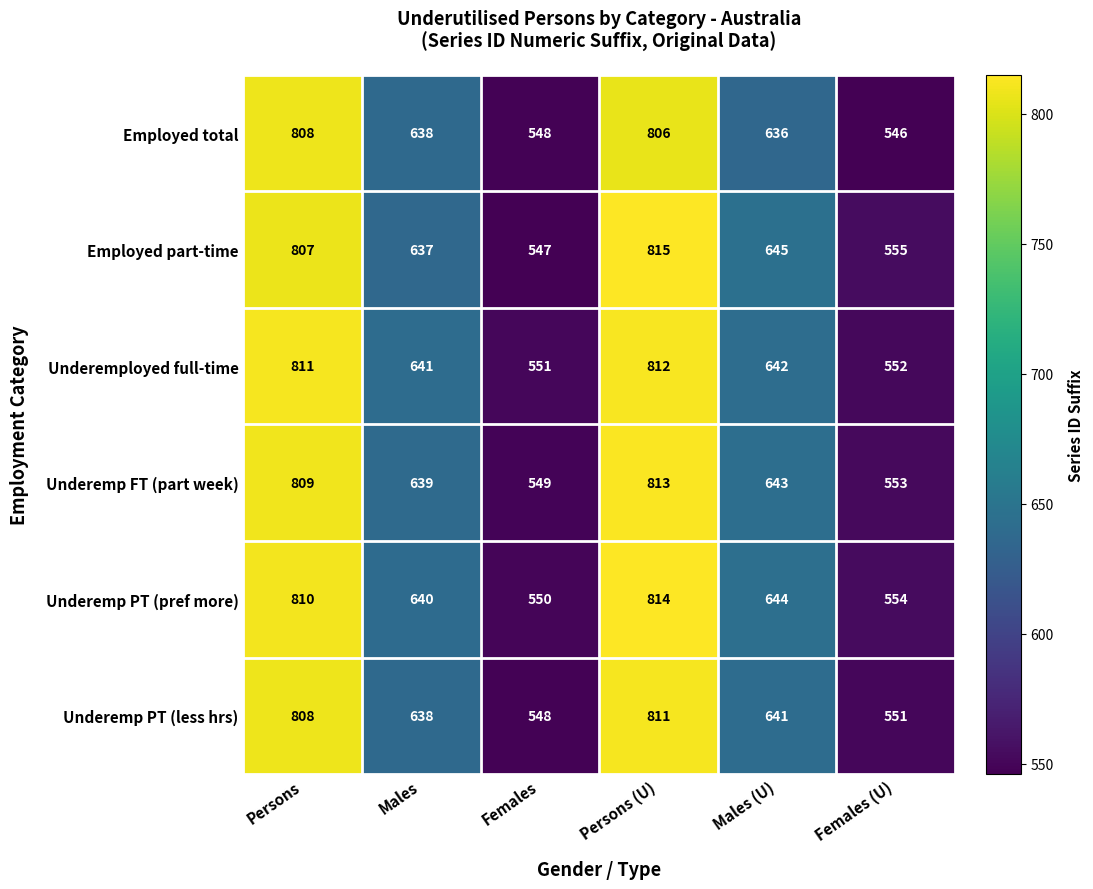

Which category has the lowest value across all series?

Females (U)